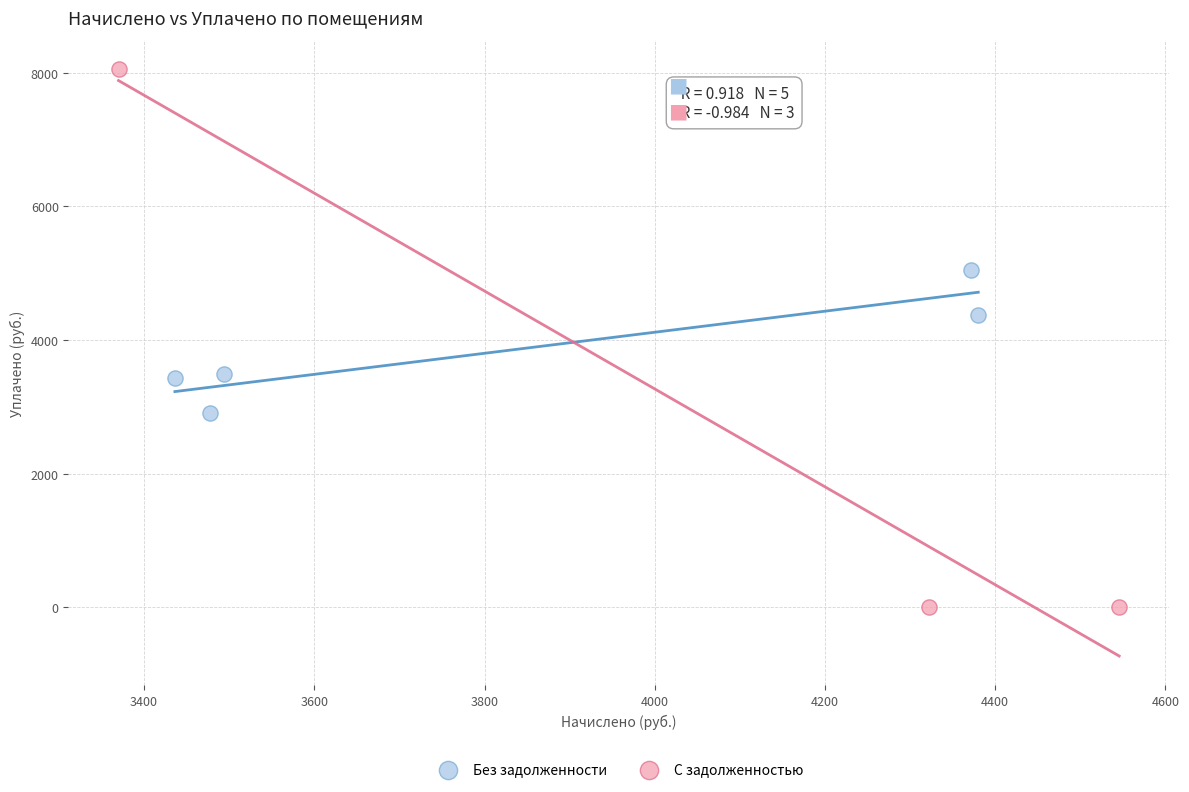

Which series reaches the minimum Y coordinate?

С задолженностью